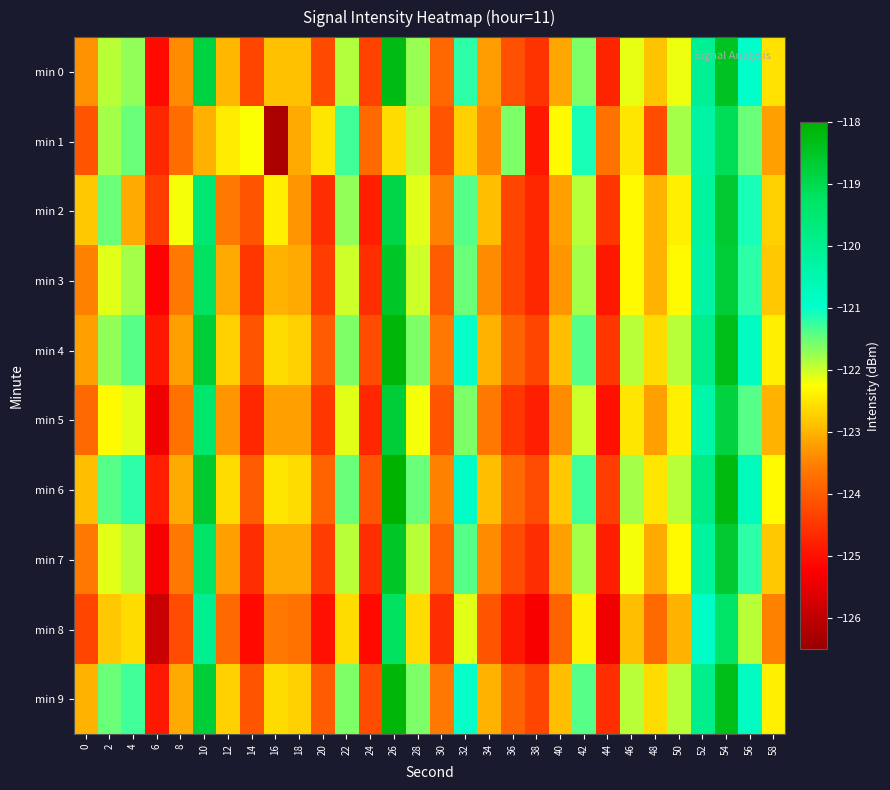

Which has a higher value, 34 or 56?

56